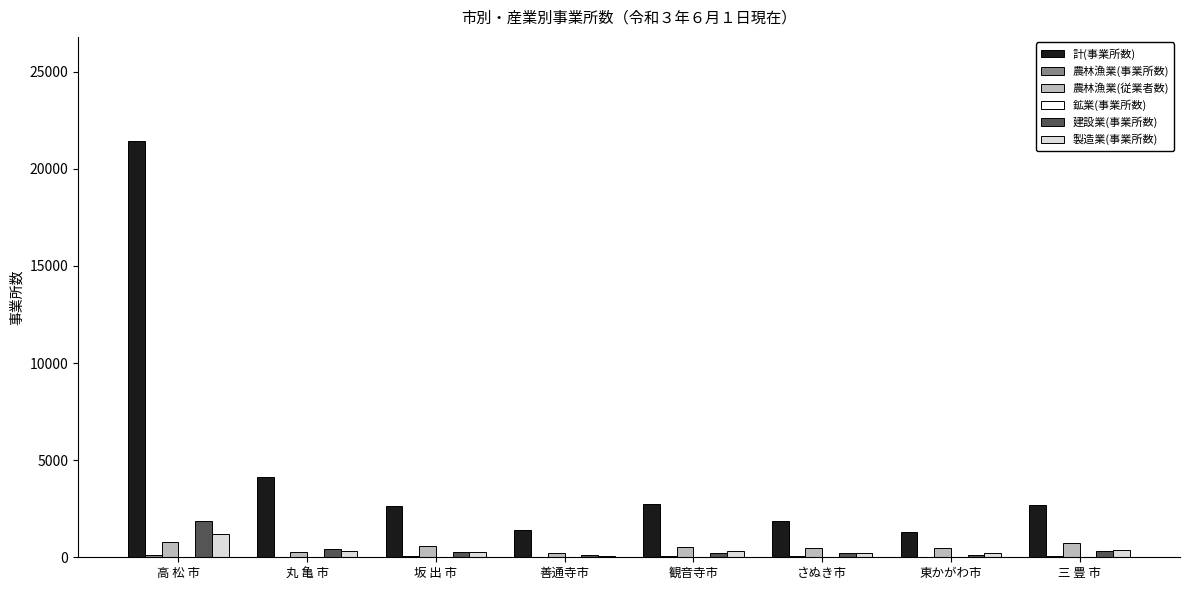

How many groups of bars are there?

8